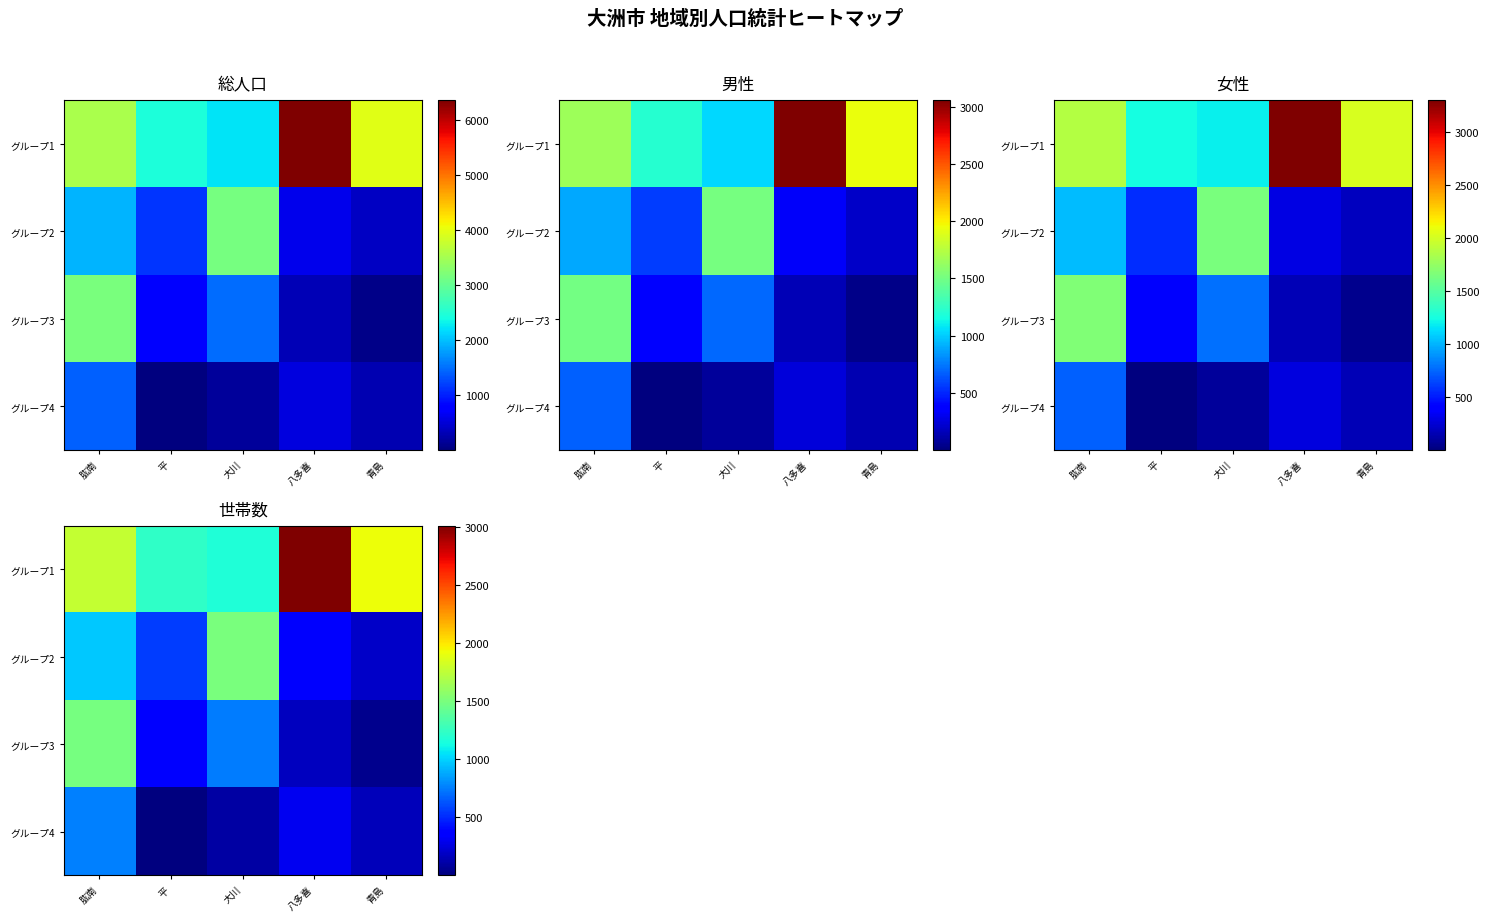

How many series are shown in this chart?

4